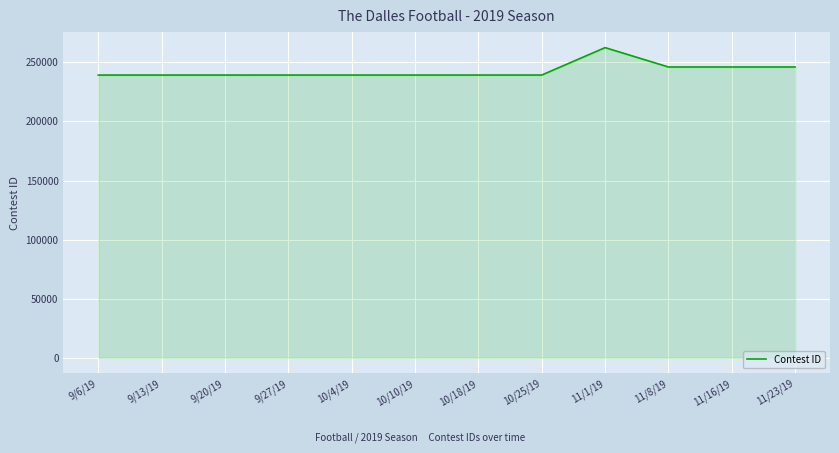

What is the maximum value shown in the chart?

262450